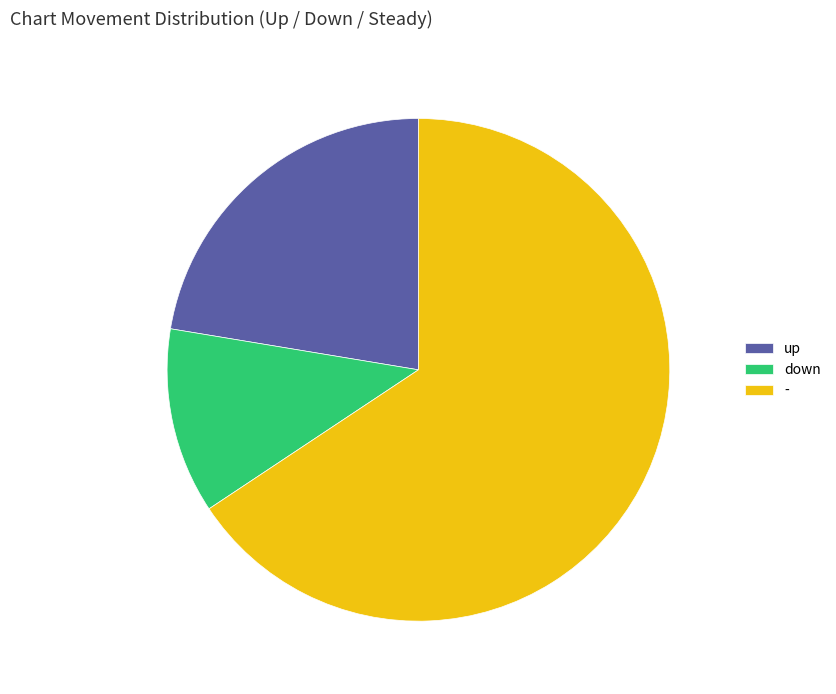

What is the smallest slice in the pie chart?

down